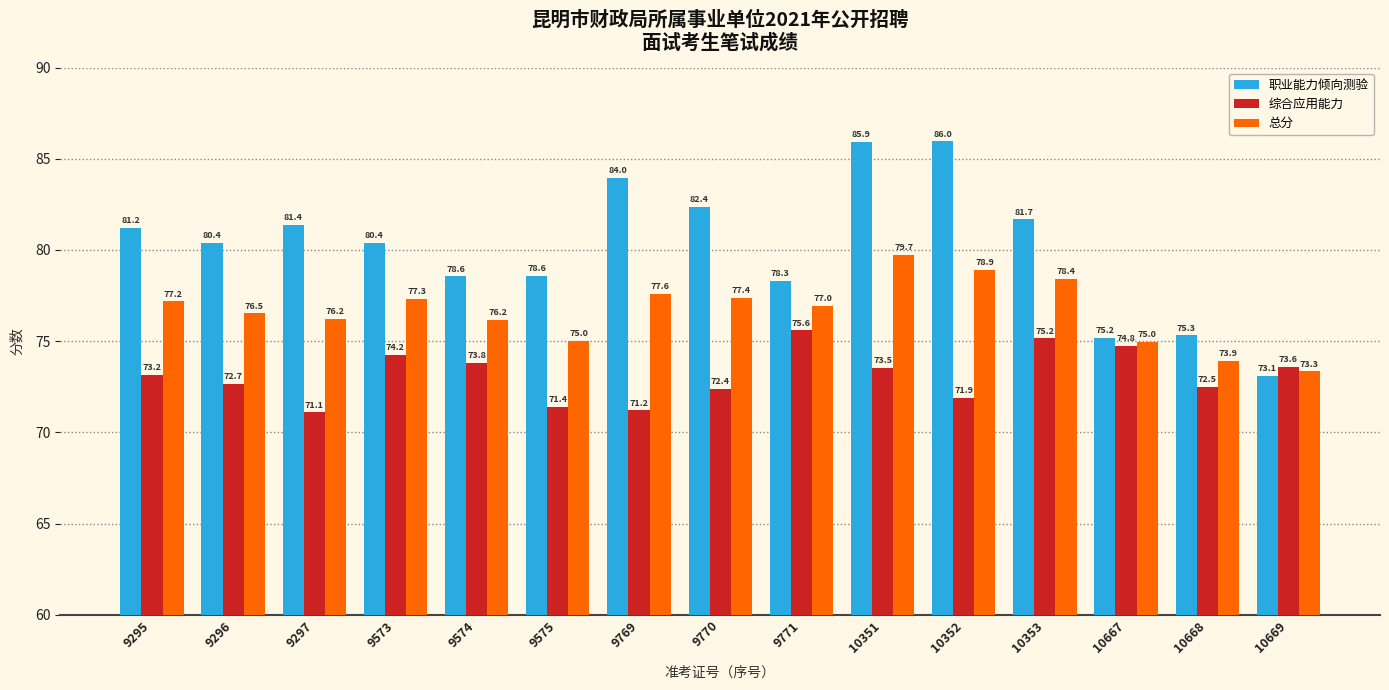

At which label does 总分 first exceed 76?

9295